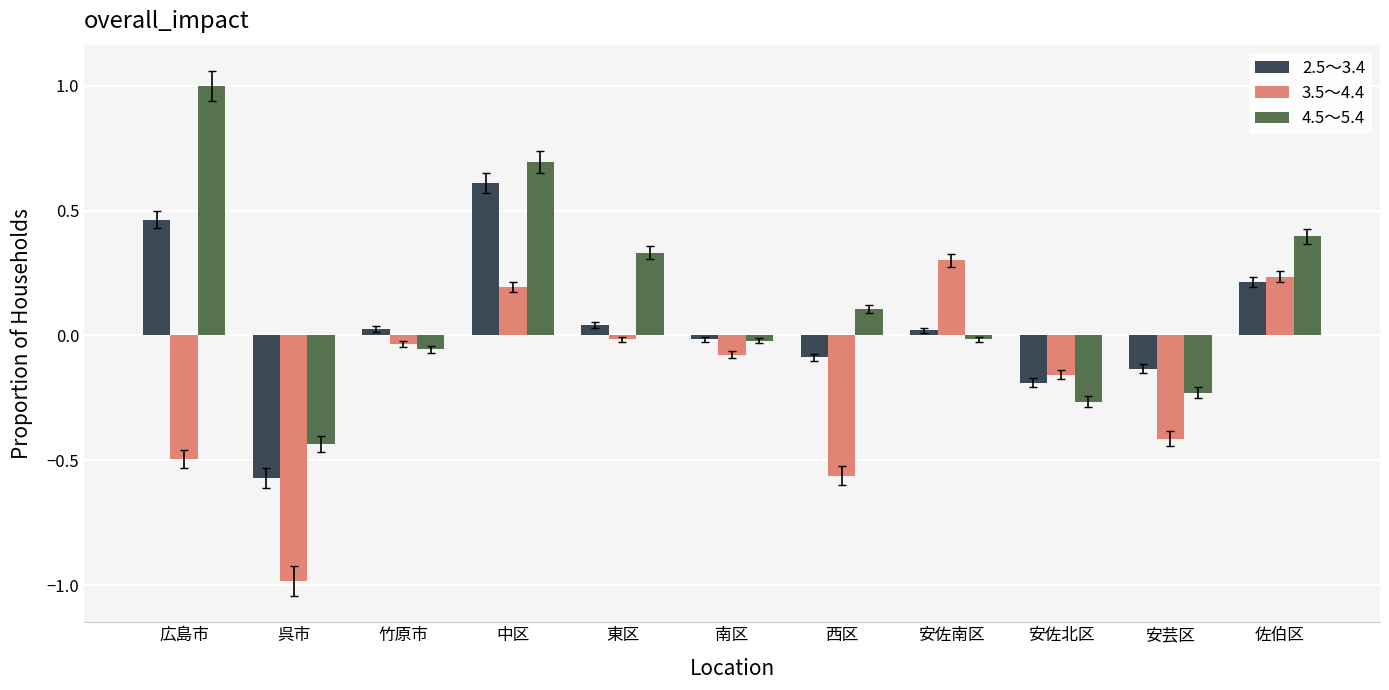

What is the value of the 3.5～4.4 bar at the 1st from the left?

-0.5